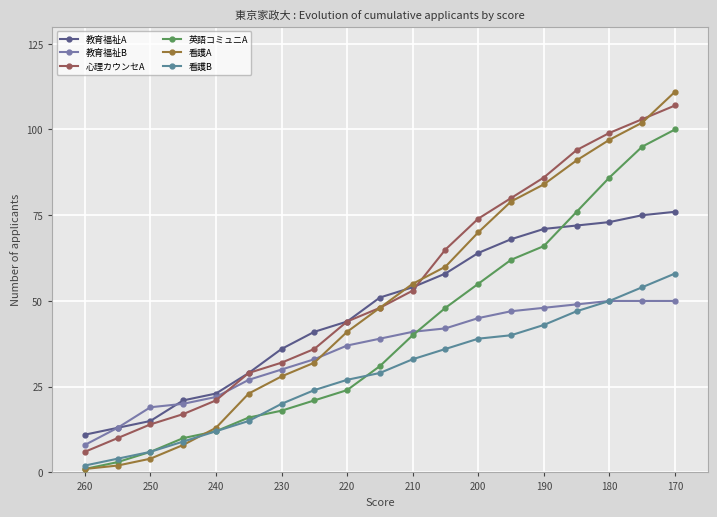

What are all the series names shown in the legend?

教育福祉A, 教育福祉B, 心理カウンセA, 英語コミュニA, 看護A, 看護B